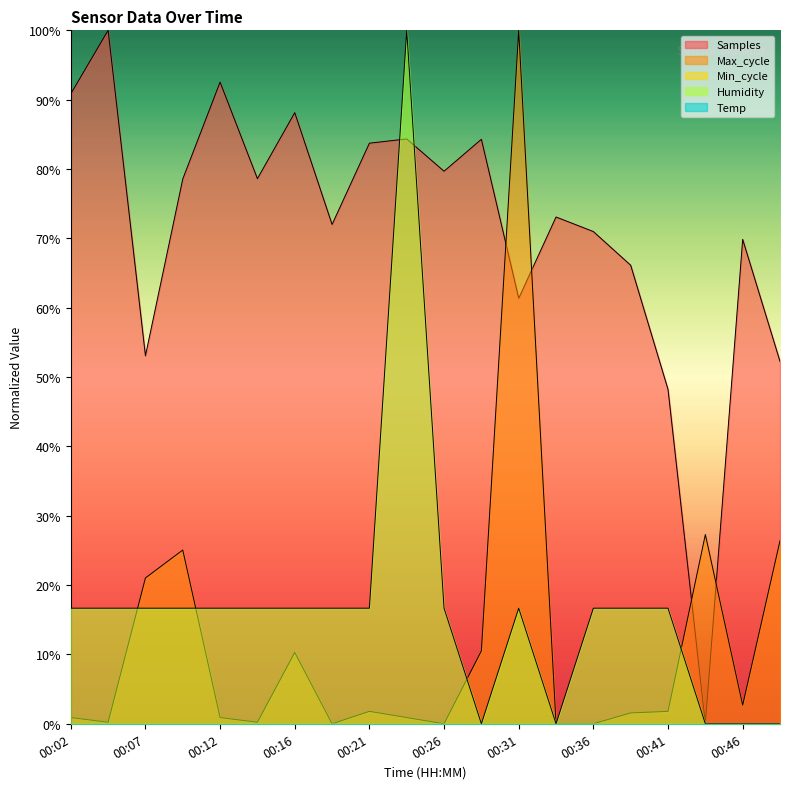

How many lines are shown in the chart?

5